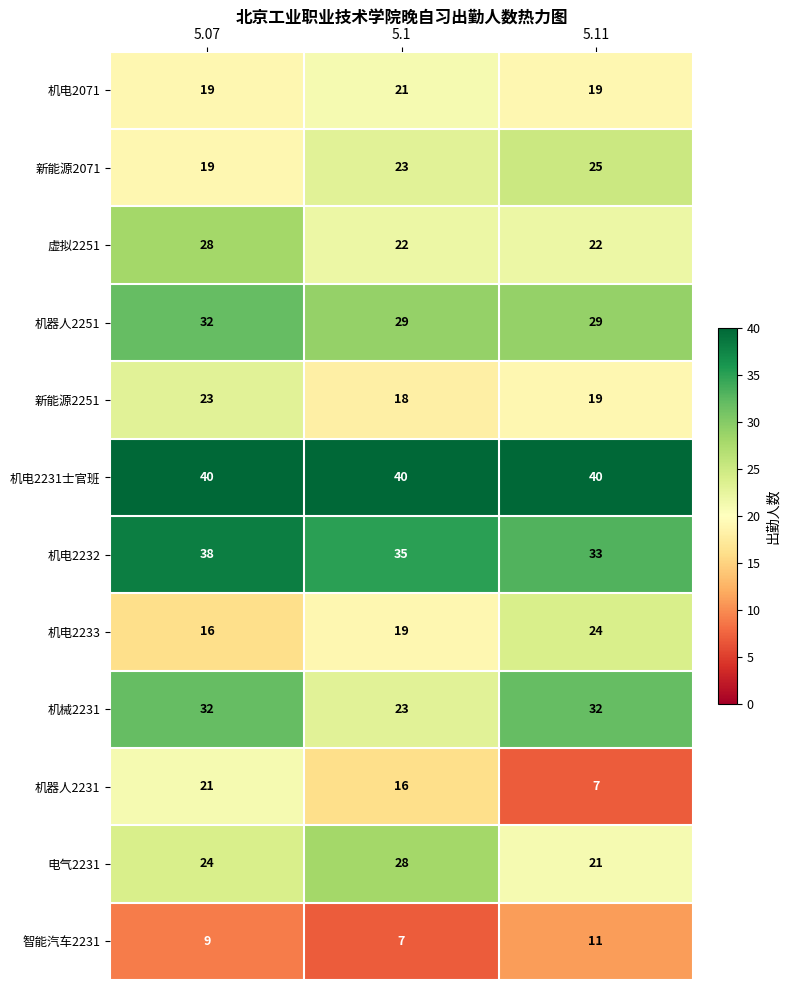

At which label does 新能源2071 reach its peak?

5.11